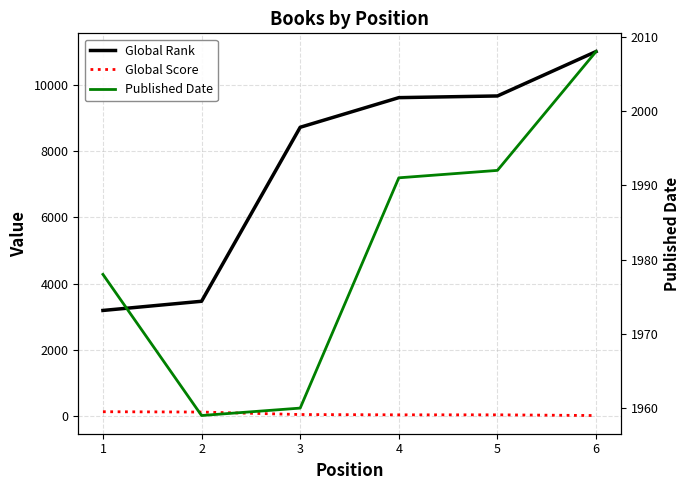

True or false: Global Rank has a value of 9627 at 4.

True